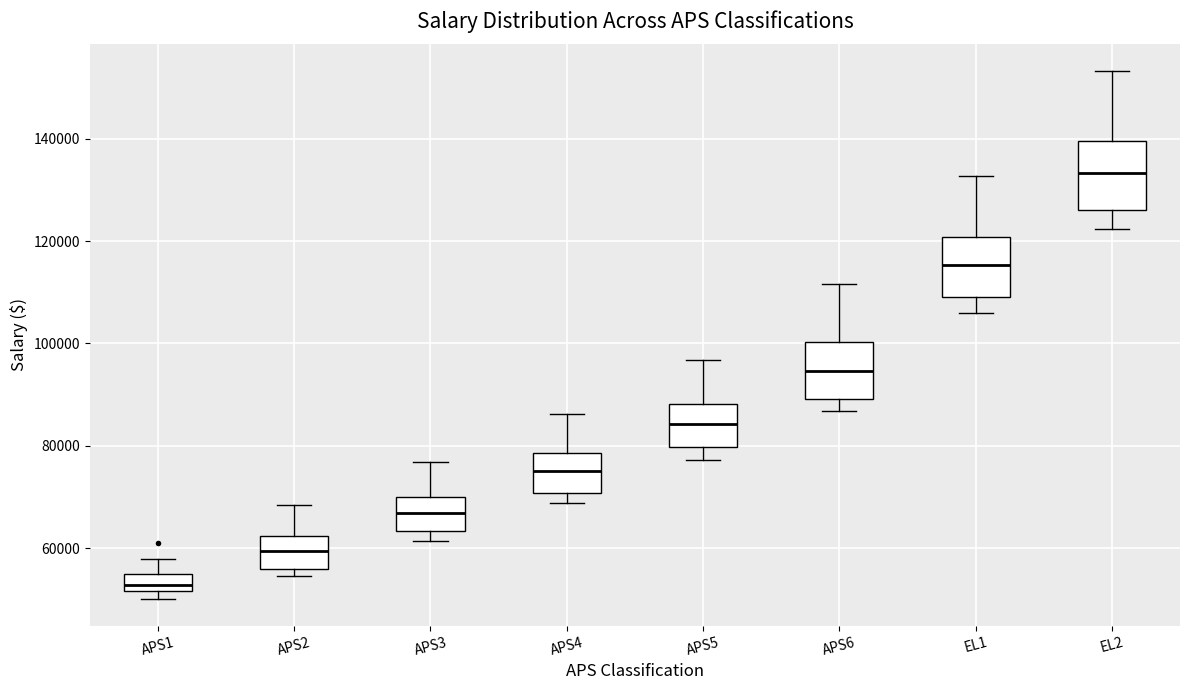

Reading left to right, read every box against the y-axis: the position of its median line, the range the box covers, and the ends of its whiskers. The values are not printed on the chart, so give them approximately, as read against the axis.

APS1: median 52000 (just above the box's lower edge), box 52000 to 54000, whiskers 50000 to 58000
APS2: median 60000, box 56000 to 62000, whiskers 54000 to 68000
APS3: median 66000, box 64000 to 70000, whiskers 62000 to 76000
APS4: median 76000, box 70000 to 78000, whiskers 68000 to 86000
APS5: median 84000, box 80000 to 88000, whiskers 78000 to 96000
APS6: median 94000, box 90000 to 100000, whiskers 86000 to 112000
EL1: median 116000, box 110000 to 120000, whiskers 106000 to 132000
EL2: median 134000, box 126000 to 140000, whiskers 122000 to 154000